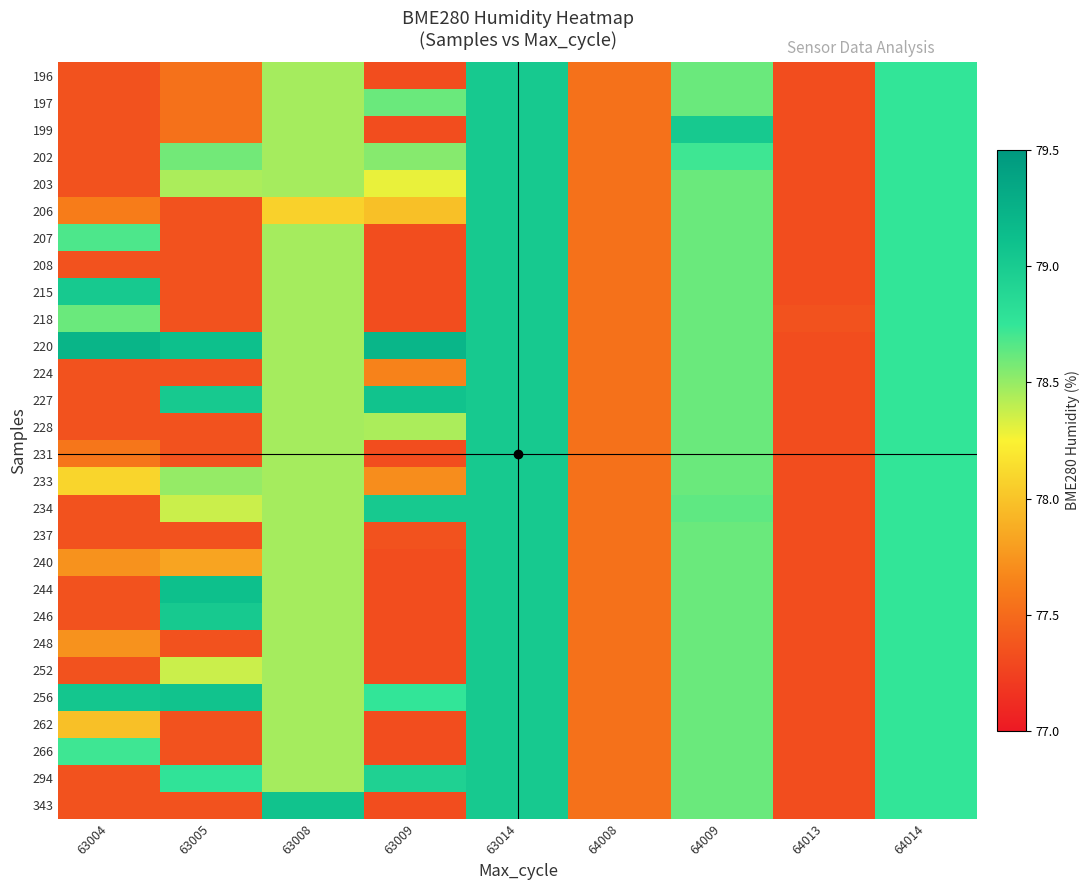

Reading left to right, what are all the values shown in this chart?

196: 63004=77.3	63005=77.5	63008=78.5	63009=77.3	63014=79.0	64008=77.5	64009=78.6	64013=77.3	64014=78.8
197: 63004=77.3	63005=77.5	63008=78.5	63009=78.6	63014=79.0	64008=77.5	64009=78.6	64013=77.3	64014=78.8
199: 63004=77.3	63005=77.5	63008=78.5	63009=77.3	63014=79.0	64008=77.5	64009=79.0	64013=77.3	64014=78.8
202: 63004=77.3	63005=78.6	63008=78.5	63009=78.5	63014=79.0	64008=77.5	64009=78.7	64013=77.3	64014=78.8
203: 63004=77.3	63005=78.5	63008=78.5	63009=78.3	63014=79.0	64008=77.5	64009=78.6	64013=77.3	64014=78.8
206: 63004=77.6	63005=77.3	63008=78.1	63009=78.0	63014=79.0	64008=77.5	64009=78.6	64013=77.3	64014=78.8
207: 63004=78.7	63005=77.3	63008=78.5	63009=77.3	63014=79.0	64008=77.5	64009=78.6	64013=77.3	64014=78.8
208: 63004=77.3	63005=77.3	63008=78.5	63009=77.3	63014=79.0	64008=77.5	64009=78.6	64013=77.3	64014=78.8
215: 63004=79.0	63005=77.3	63008=78.5	63009=77.3	63014=79.0	64008=77.5	64009=78.6	64013=77.3	64014=78.8
218: 63004=78.6	63005=77.3	63008=78.5	63009=77.3	63014=79.0	64008=77.5	64009=78.6	64013=77.3	64014=78.8
220: 63004=79.2	63005=79.1	63008=78.5	63009=79.2	63014=79.0	64008=77.5	64009=78.6	64013=77.3	64014=78.8
224: 63004=77.3	63005=77.3	63008=78.5	63009=77.6	63014=79.0	64008=77.5	64009=78.6	64013=77.3	64014=78.8
227: 63004=77.3	63005=79.0	63008=78.5	63009=79.1	63014=79.0	64008=77.5	64009=78.6	64013=77.3	64014=78.8
228: 63004=77.3	63005=77.3	63008=78.5	63009=78.5	63014=79.0	64008=77.5	64009=78.6	64013=77.3	64014=78.8
231: 63004=77.6	63005=77.3	63008=78.5	63009=77.3	63014=79.0	64008=77.5	64009=78.6	64013=77.3	64014=78.8
233: 63004=78.1	63005=78.5	63008=78.5	63009=77.7	63014=79.0	64008=77.5	64009=78.6	64013=77.3	64014=78.8
234: 63004=77.3	63005=78.4	63008=78.5	63009=79.0	63014=79.0	64008=77.5	64009=78.6	64013=77.3	64014=78.8
237: 63004=77.3	63005=77.3	63008=78.5	63009=77.3	63014=79.0	64008=77.5	64009=78.6	64013=77.3	64014=78.8
240: 63004=77.7	63005=77.8	63008=78.5	63009=77.3	63014=79.0	64008=77.5	64009=78.6	64013=77.3	64014=78.8
244: 63004=77.3	63005=79.1	63008=78.5	63009=77.3	63014=79.0	64008=77.5	64009=78.6	64013=77.3	64014=78.8
246: 63004=77.3	63005=79.0	63008=78.5	63009=77.3	63014=79.0	64008=77.5	64009=78.6	64013=77.3	64014=78.8
248: 63004=77.7	63005=77.3	63008=78.5	63009=77.3	63014=79.0	64008=77.5	64009=78.6	64013=77.3	64014=78.8
252: 63004=77.3	63005=78.4	63008=78.5	63009=77.3	63014=79.0	64008=77.5	64009=78.6	64013=77.3	64014=78.8
256: 63004=79.0	63005=79.1	63008=78.5	63009=78.8	63014=79.0	64008=77.5	64009=78.6	64013=77.3	64014=78.8
262: 63004=78.0	63005=77.3	63008=78.5	63009=77.3	63014=79.0	64008=77.5	64009=78.6	64013=77.3	64014=78.8
266: 63004=78.7	63005=77.3	63008=78.5	63009=77.3	63014=79.0	64008=77.5	64009=78.6	64013=77.3	64014=78.8
294: 63004=77.3	63005=78.8	63008=78.5	63009=78.9	63014=79.0	64008=77.5	64009=78.6	64013=77.3	64014=78.8
343: 63004=77.3	63005=77.3	63008=79.1	63009=77.3	63014=79.0	64008=77.5	64009=78.6	64013=77.3	64014=78.8